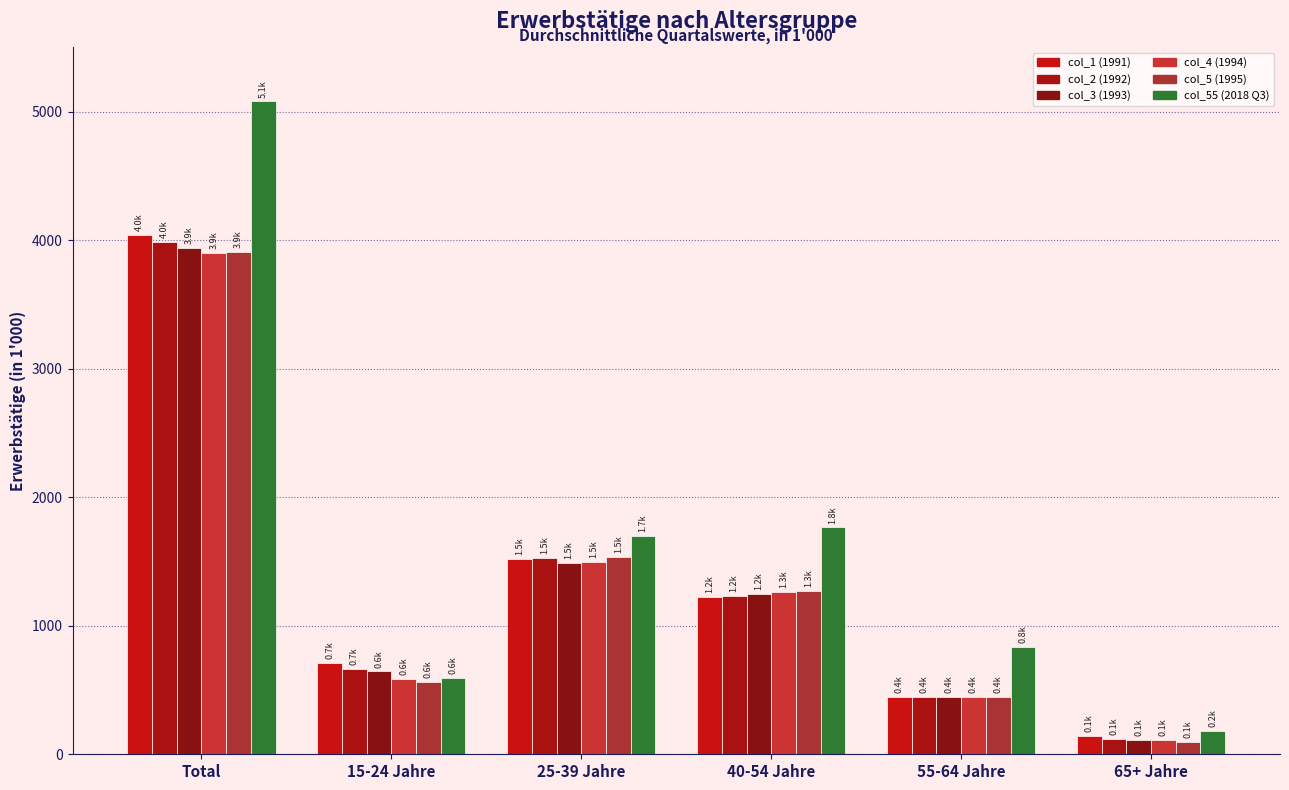

What position from the right is 25-39 Jahre?

4